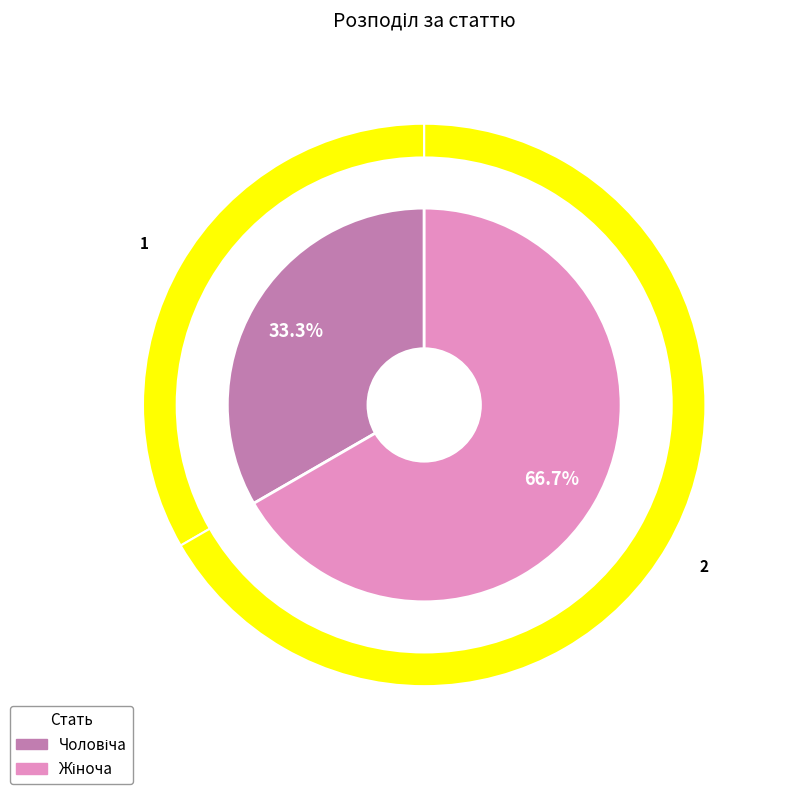

Do Чоловіча and Жіноча together represent more than half of the pie?

Yes